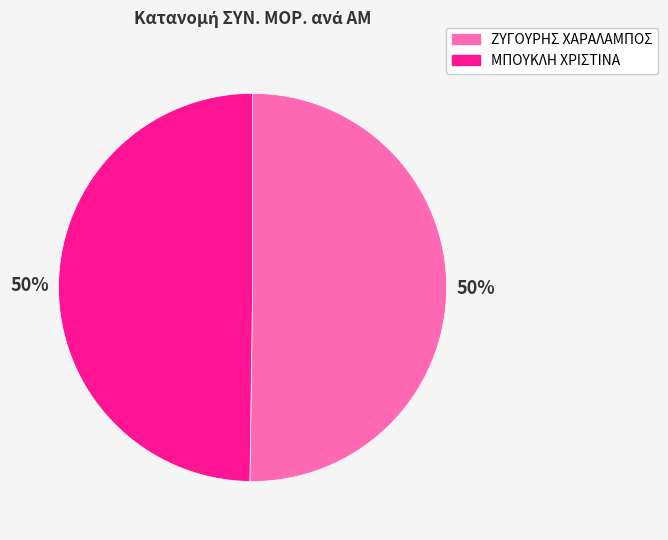

The ΖΥΓΟΥΡΗΣ ΧΑΡΑΛΑΜΠΟΣ slice represents 57% of the pie. True or false?

False